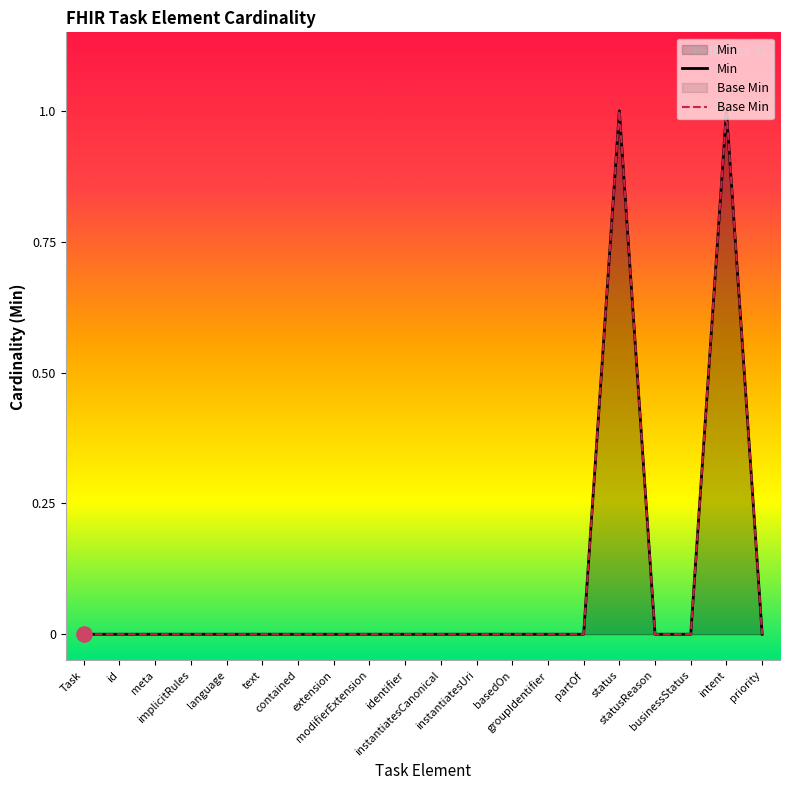

At which category is the sum across all series the highest?

status